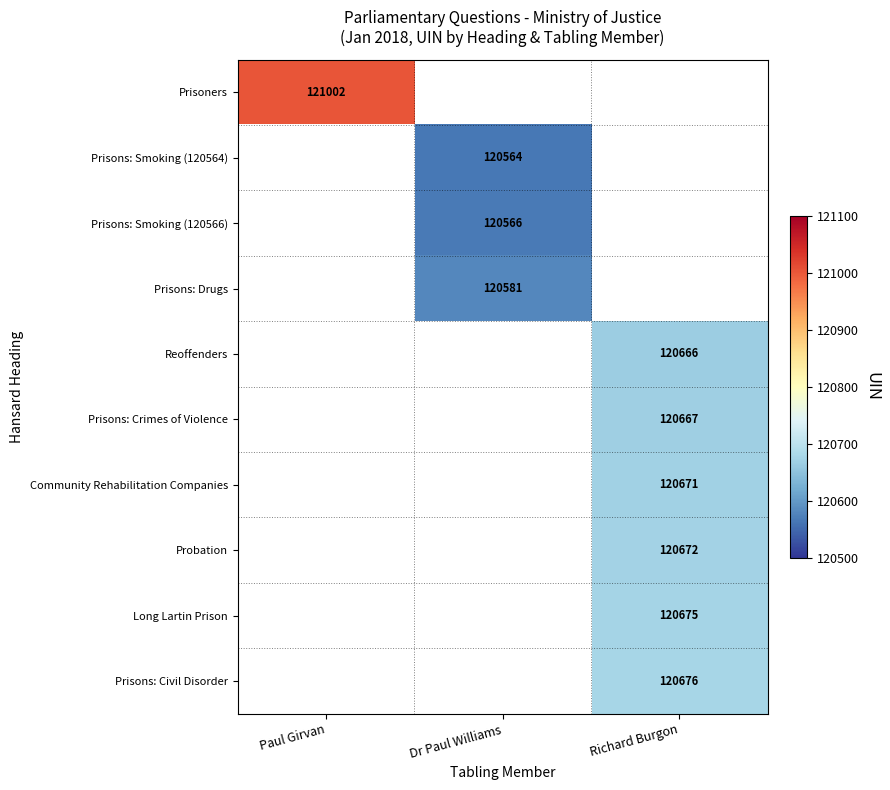

The Prisoners series shows 121002 at Paul Girvan. True or false?

True